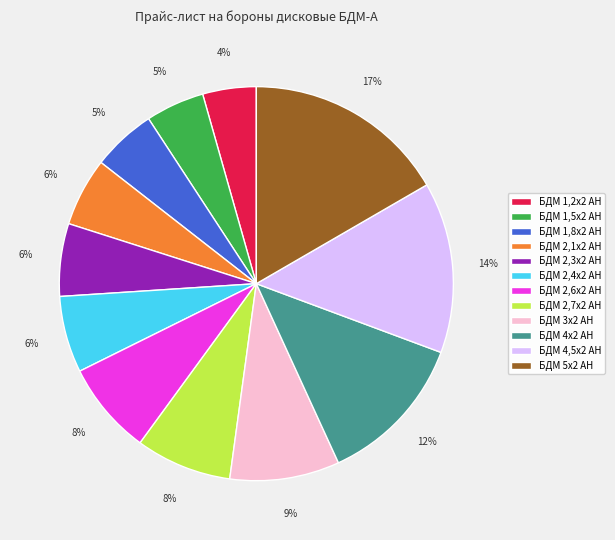

Is БДМ 2,1х2 АН the majority of the pie?

No